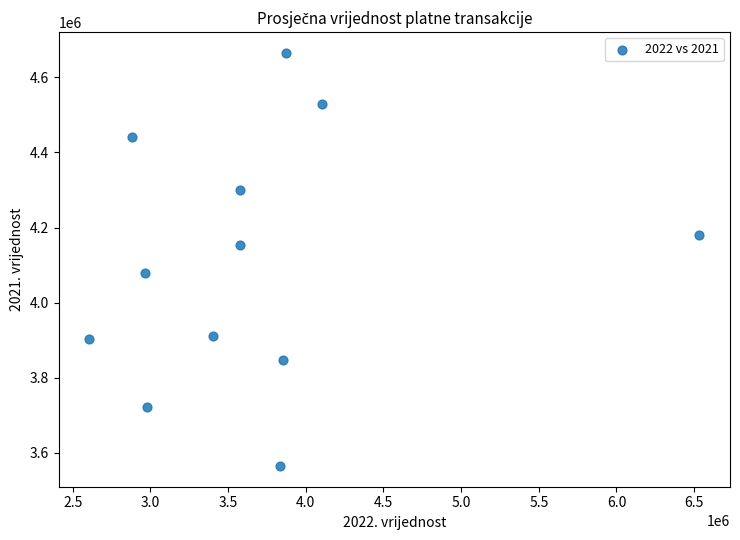

What is the range of X values (max minus min)?

3929785.5